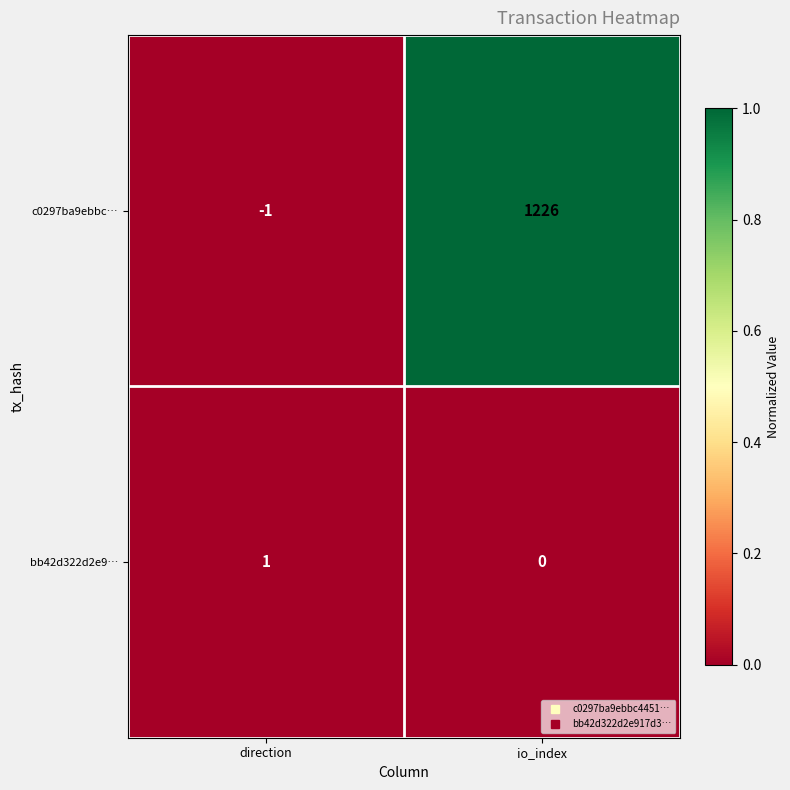

The value of bb42d322d2e9… at io_index is 0. True or false?

True